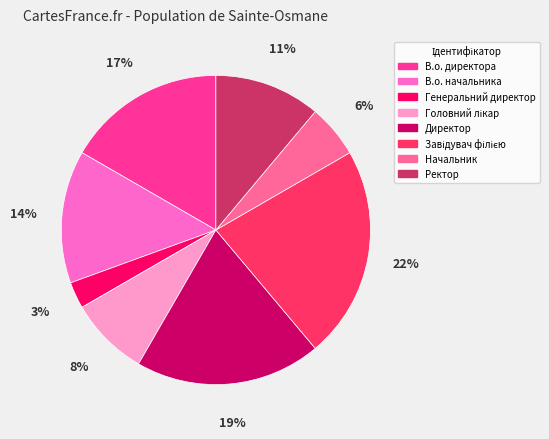

What percentage is the Директор slice, to the nearest percent?

19%